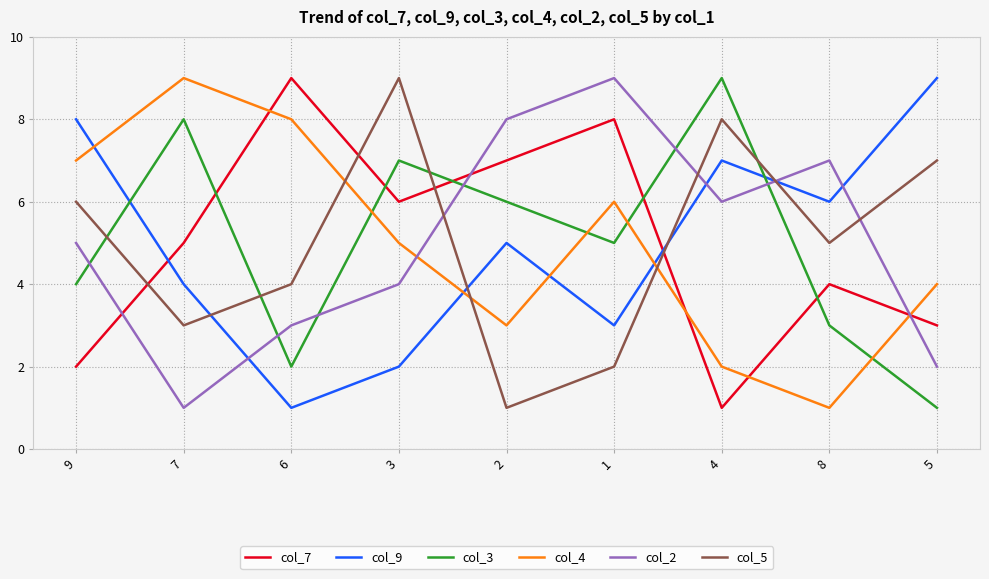

Which series changed the most between 4 and 5?

col_3